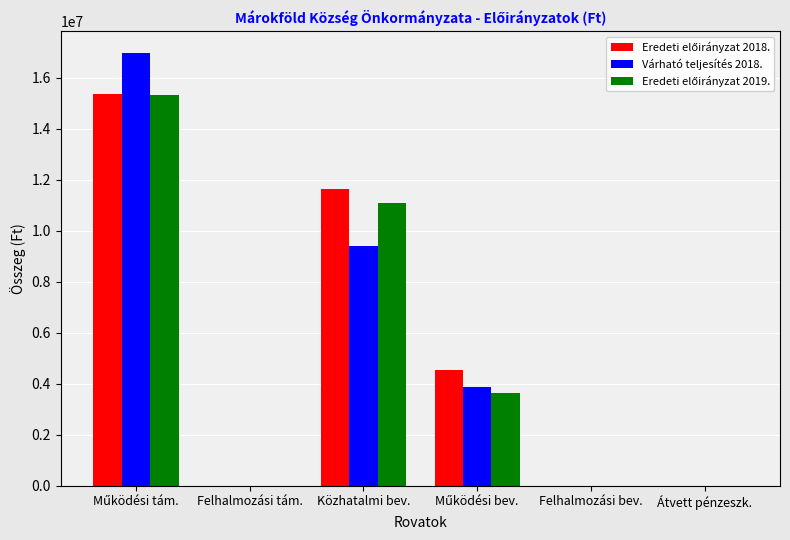

True or false: Várható teljesítés 2018. has a value of 0 at Átvett pénzeszk..

True